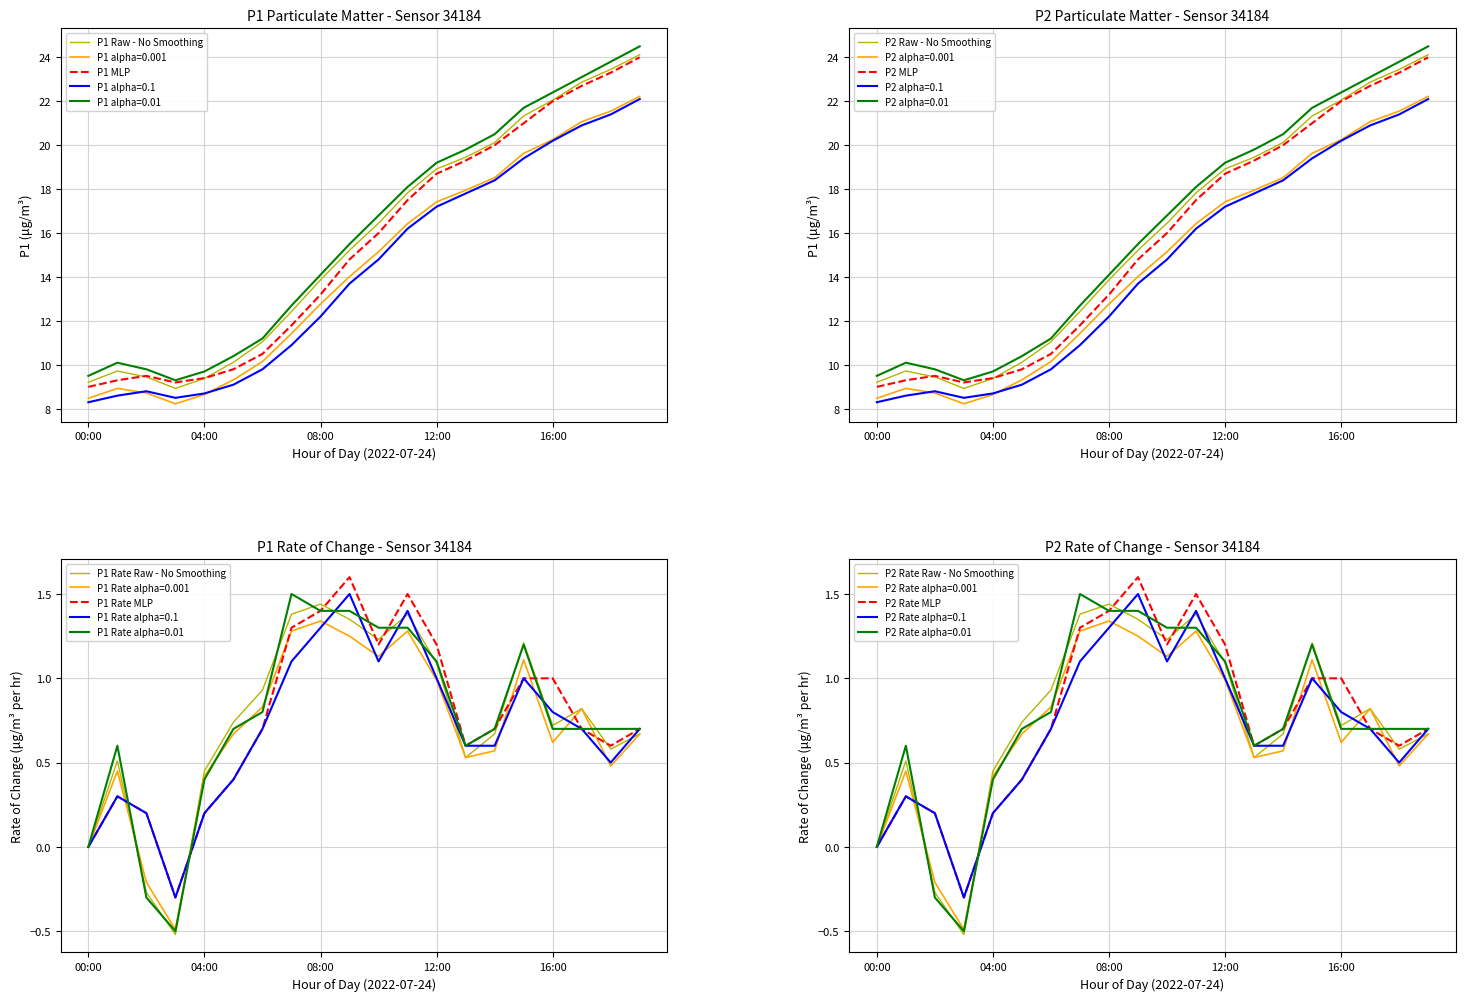

How many distinct data groups are displayed?

5